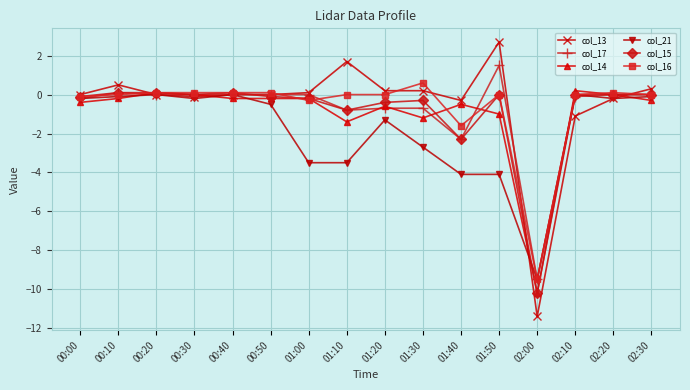

Which label corresponds to the largest value in the chart?

01:50